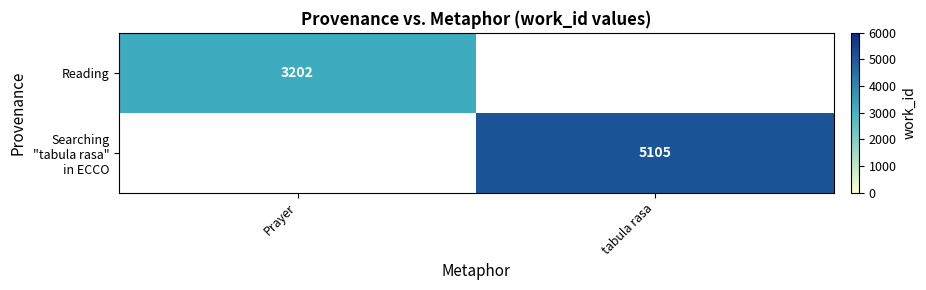

True or false: Reading has a value of 1550 at Prayer.

False